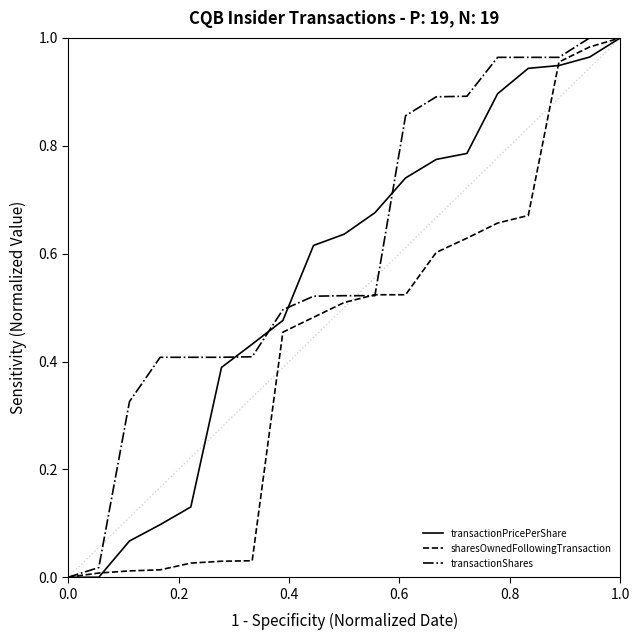

Rank the series by their average value, from highest to lowest.

transactionShares, transactionPricePerShare, sharesOwnedFollowingTransaction